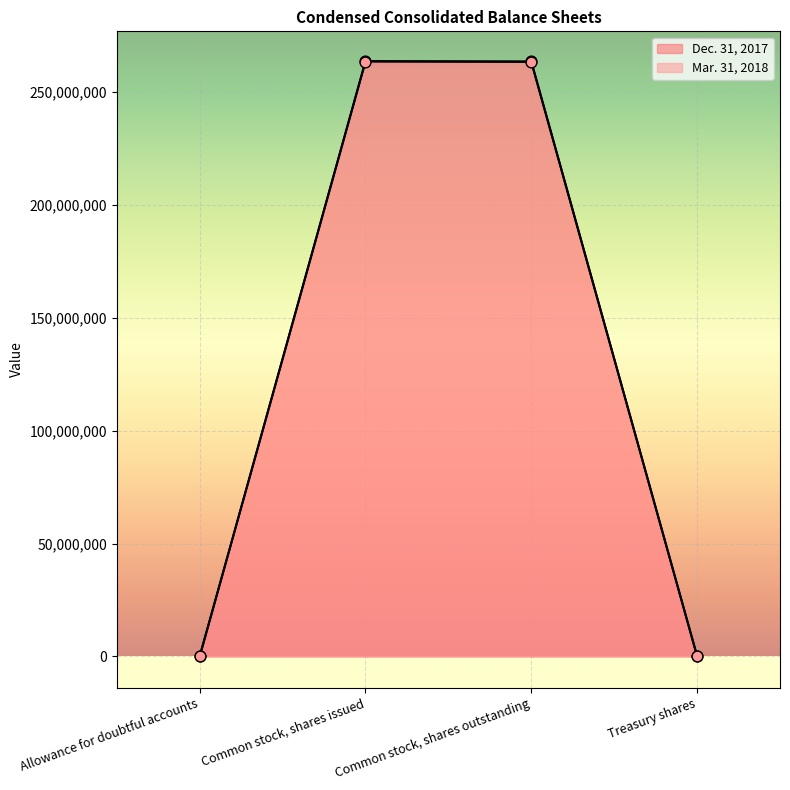

Which series contains the lowest Y value?

Mar. 31, 2018